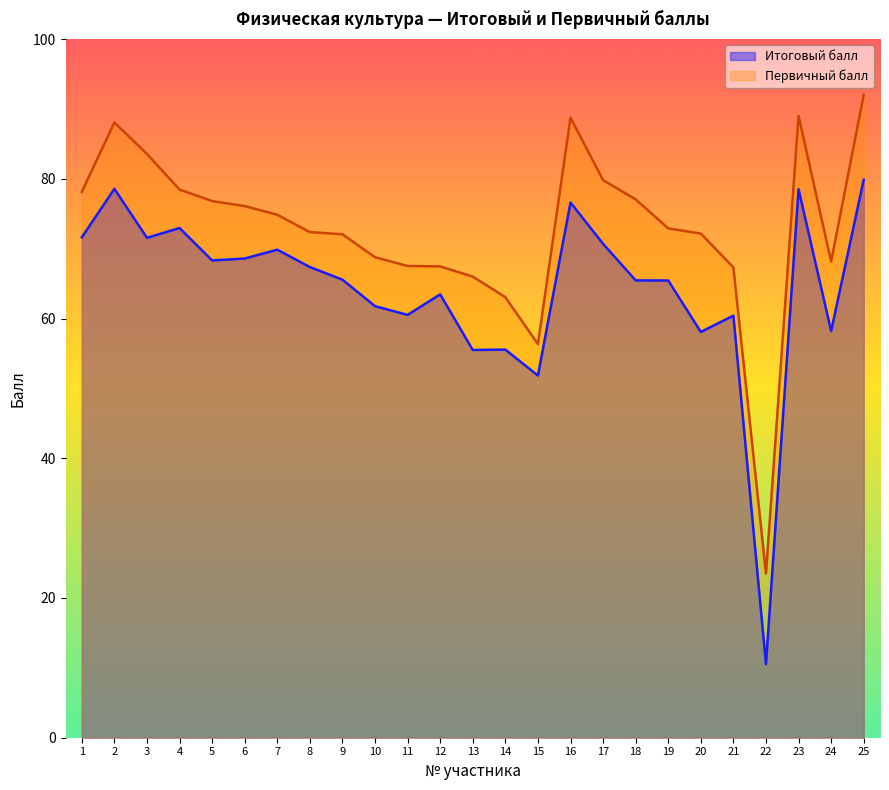

How many distinct data groups are displayed?

2